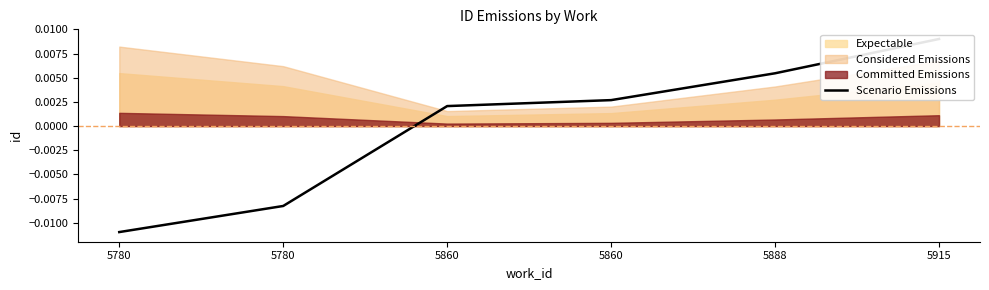

How many data points are less than 0?

2